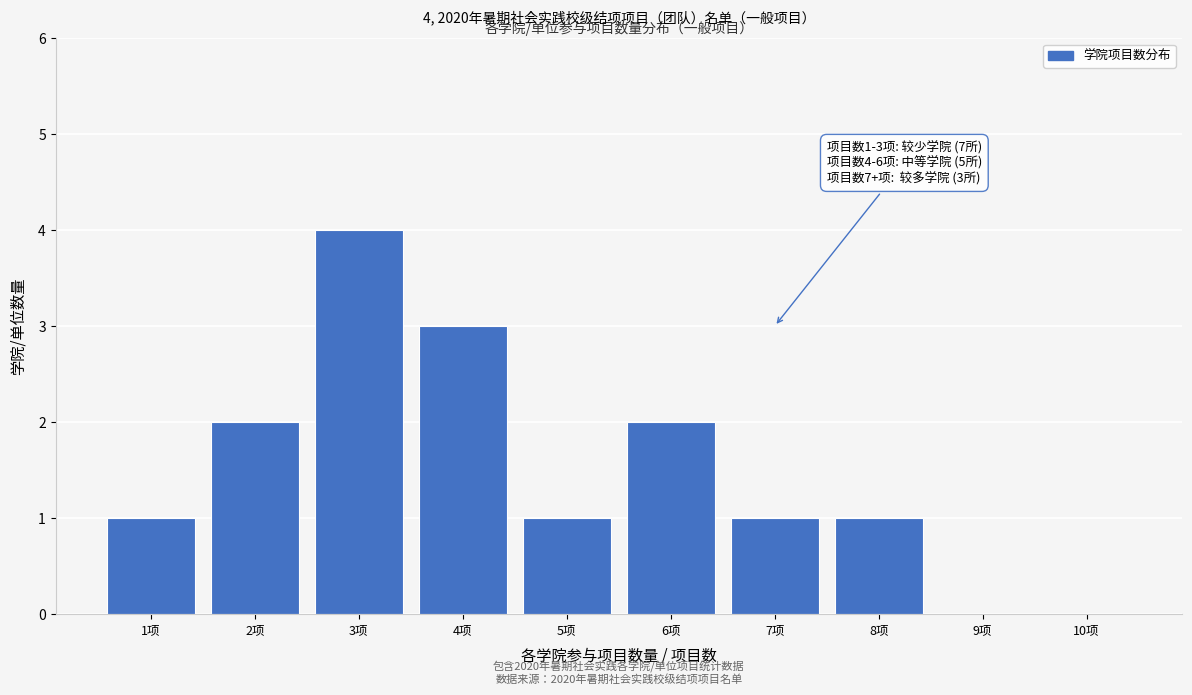

Reading right to left, extract all data points from this chart.

10项=0	9项=0	8项=1	7项=1	6项=2	5项=1	4项=3	3项=4	2项=2	1项=1